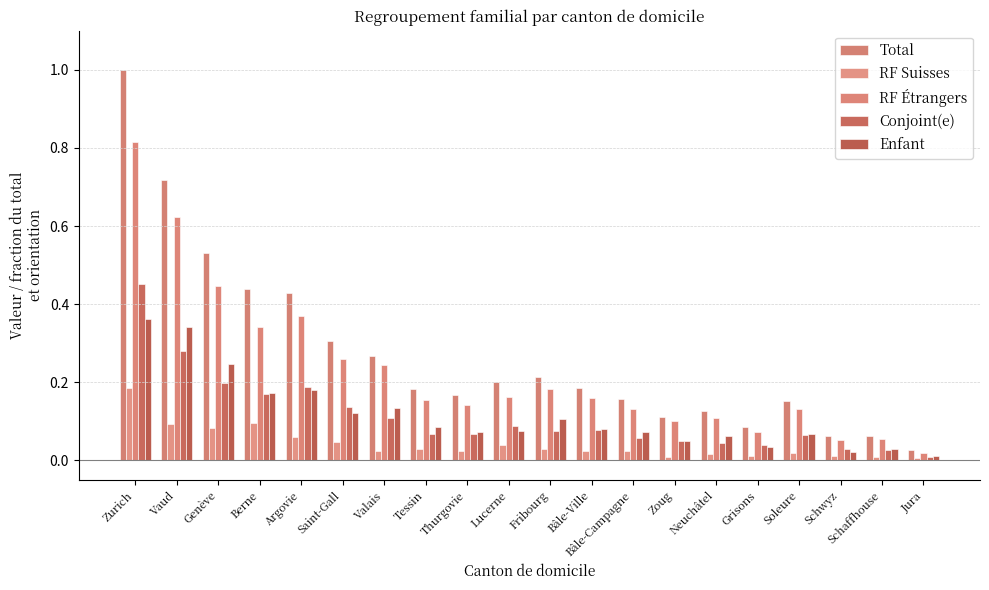

Which series changed the most between Berne and Bâle-Ville?

Total